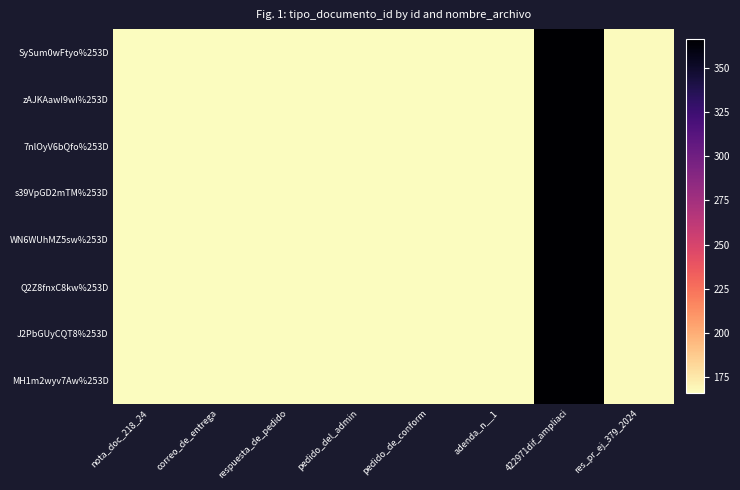

At res_pr_ej_379_2024, list the series in order from largest to smallest.

SySum0wFtyo%253D, zAJKAawI9wI%253D, 7nlOyV6bQfo%253D, s39VpGD2mTM%253D, WN6WUhMZ5sw%253D, Q2Z8fnxC8kw%253D, J2PbGUyCQT8%253D, MH1m2wyv7Aw%253D